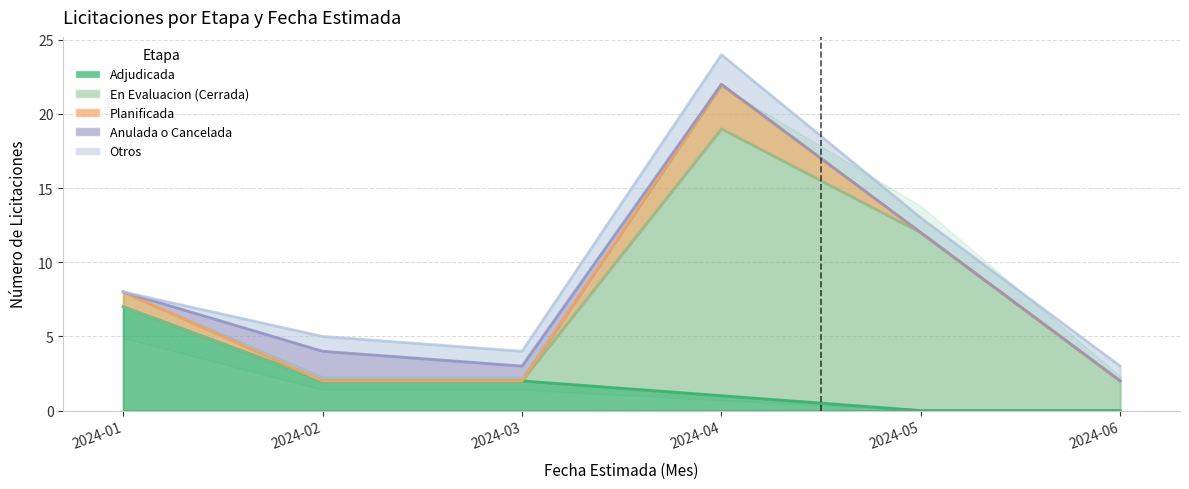

Which series ends up on top after the final intersection of Planificada and Adjudicada?

Planificada